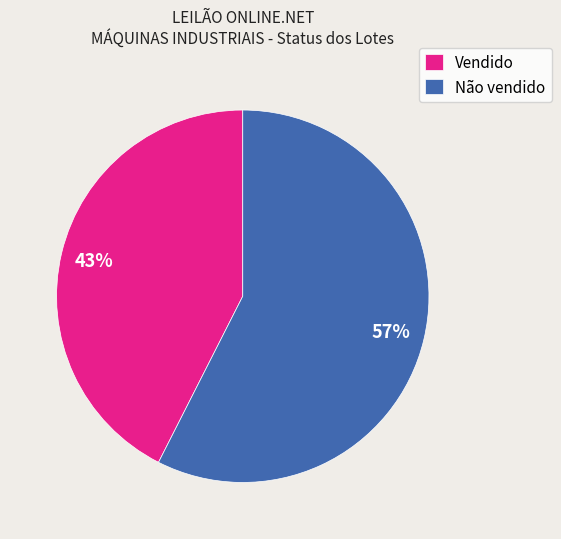

Count the number of slices in the pie.

2